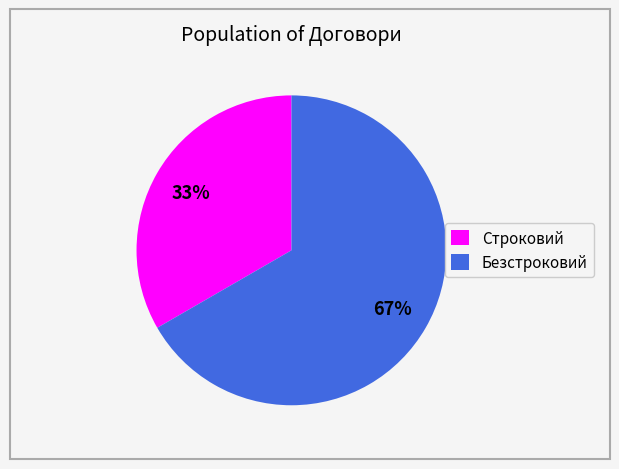

To the nearest percent, what is the combined percentage of Строковий and Безстроковий?

100%